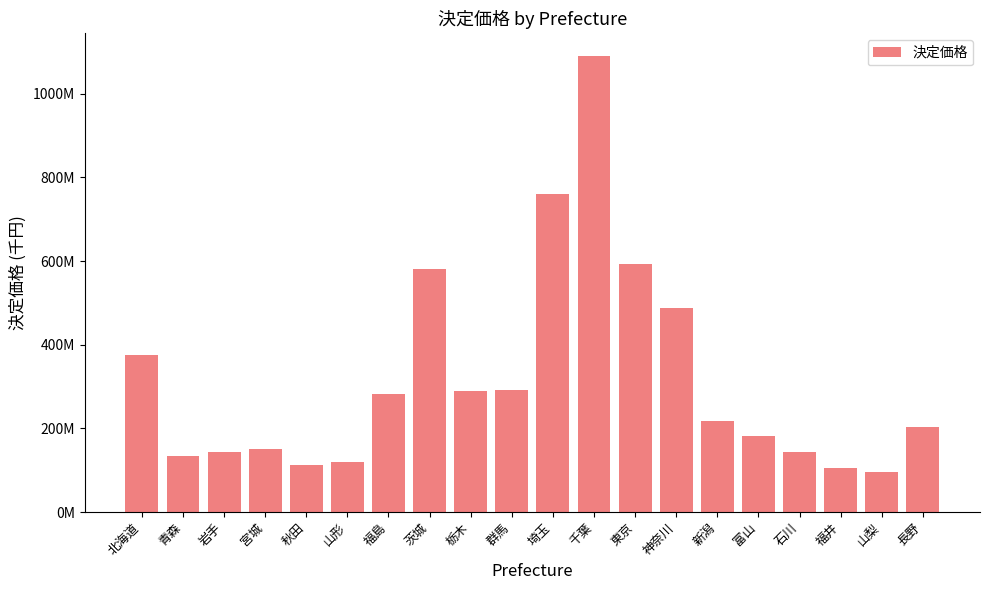

Does the chart contain any negative values?

No